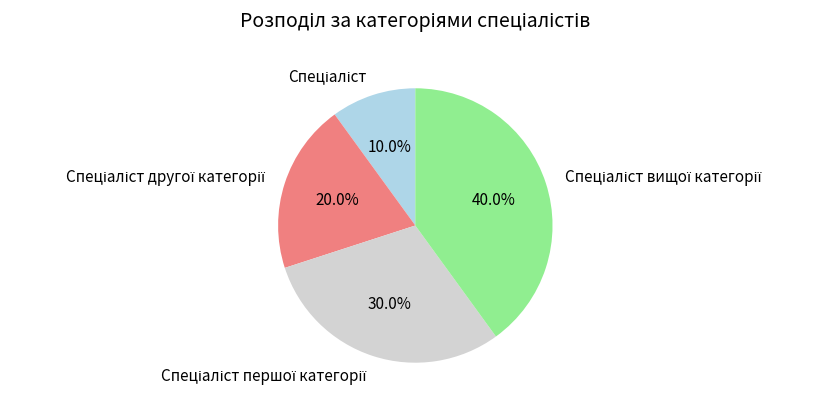

Is there any slice that represents more than half of the pie?

No